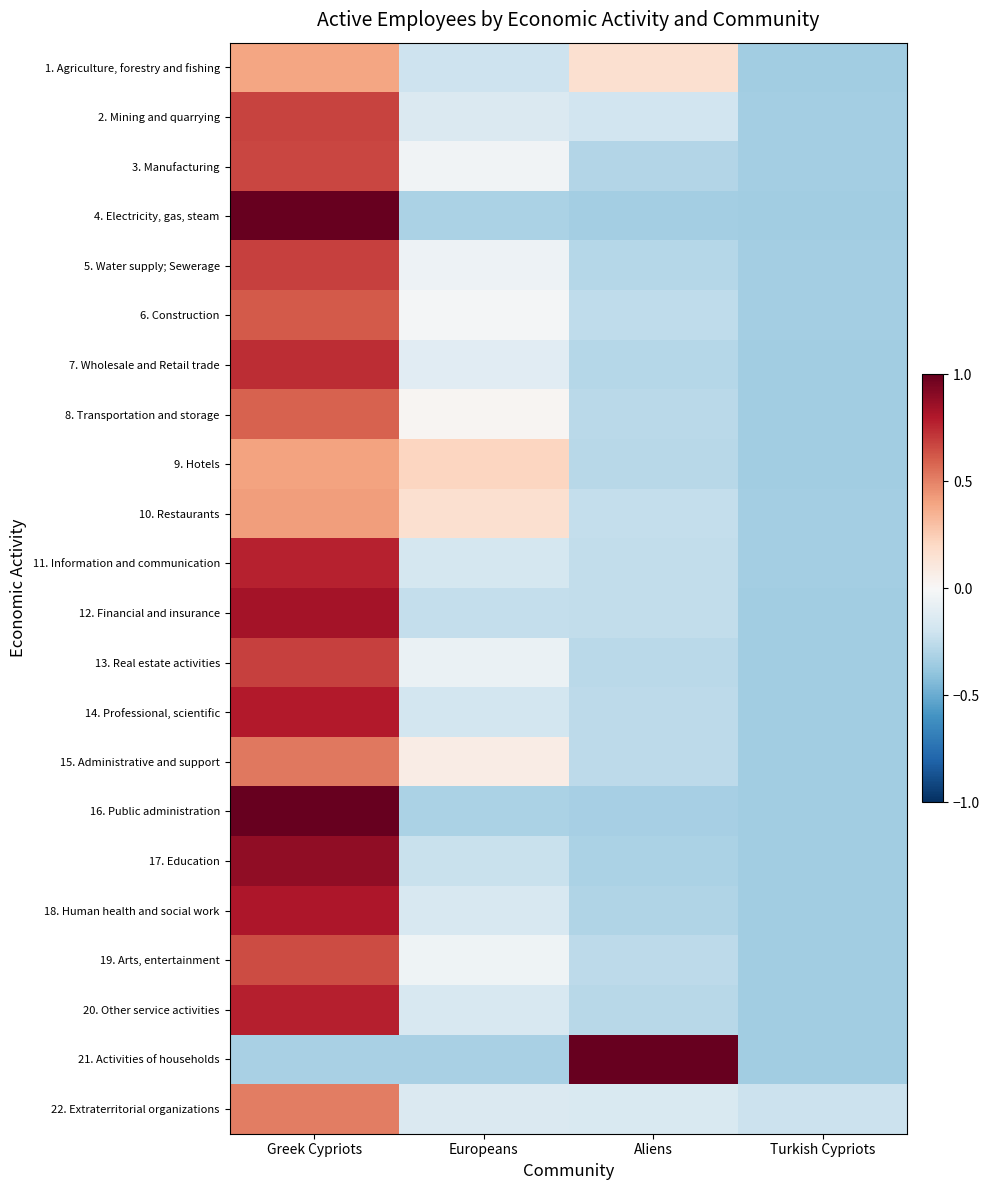

Reading left to right, what are all the values shown in this chart?

1. Agriculture, forestry and fishing: Greek Cypriots=0.4	Europeans=-0.2	Aliens=0.2	Turkish Cypriots=-0.3
2. Mining and quarrying: Greek Cypriots=0.7	Europeans=-0.1	Aliens=-0.2	Turkish Cypriots=-0.3
3. Manufacturing: Greek Cypriots=0.7	Europeans=-0.0	Aliens=-0.3	Turkish Cypriots=-0.3
4. Electricity, gas, steam: Greek Cypriots=1.0	Europeans=-0.3	Aliens=-0.3	Turkish Cypriots=-0.3
5. Water supply; Sewerage: Greek Cypriots=0.7	Europeans=-0.1	Aliens=-0.3	Turkish Cypriots=-0.3
6. Construction: Greek Cypriots=0.6	Europeans=-0.0	Aliens=-0.3	Turkish Cypriots=-0.3
7. Wholesale and Retail trade: Greek Cypriots=0.7	Europeans=-0.1	Aliens=-0.3	Turkish Cypriots=-0.3
8. Transportation and storage: Greek Cypriots=0.6	Europeans=0.0	Aliens=-0.3	Turkish Cypriots=-0.3
9. Hotels: Greek Cypriots=0.4	Europeans=0.2	Aliens=-0.3	Turkish Cypriots=-0.3
10. Restaurants: Greek Cypriots=0.4	Europeans=0.2	Aliens=-0.2	Turkish Cypriots=-0.3
11. Information and communication: Greek Cypriots=0.8	Europeans=-0.2	Aliens=-0.2	Turkish Cypriots=-0.3
12. Financial and insurance: Greek Cypriots=0.8	Europeans=-0.2	Aliens=-0.2	Turkish Cypriots=-0.3
13. Real estate activities: Greek Cypriots=0.7	Europeans=-0.1	Aliens=-0.3	Turkish Cypriots=-0.3
14. Professional, scientific: Greek Cypriots=0.8	Europeans=-0.2	Aliens=-0.3	Turkish Cypriots=-0.3
15. Administrative and support: Greek Cypriots=0.5	Europeans=0.1	Aliens=-0.3	Turkish Cypriots=-0.3
16. Public administration: Greek Cypriots=1.0	Europeans=-0.3	Aliens=-0.3	Turkish Cypriots=-0.3
17. Education: Greek Cypriots=0.9	Europeans=-0.2	Aliens=-0.3	Turkish Cypriots=-0.3
18. Human health and social work: Greek Cypriots=0.8	Europeans=-0.2	Aliens=-0.3	Turkish Cypriots=-0.3
19. Arts, entertainment: Greek Cypriots=0.7	Europeans=-0.0	Aliens=-0.3	Turkish Cypriots=-0.3
20. Other service activities: Greek Cypriots=0.8	Europeans=-0.2	Aliens=-0.3	Turkish Cypriots=-0.3
21. Activities of households: Greek Cypriots=-0.3	Europeans=-0.3	Aliens=1.0	Turkish Cypriots=-0.3
22. Extraterritorial organizations: Greek Cypriots=0.5	Europeans=-0.1	Aliens=-0.2	Turkish Cypriots=-0.2